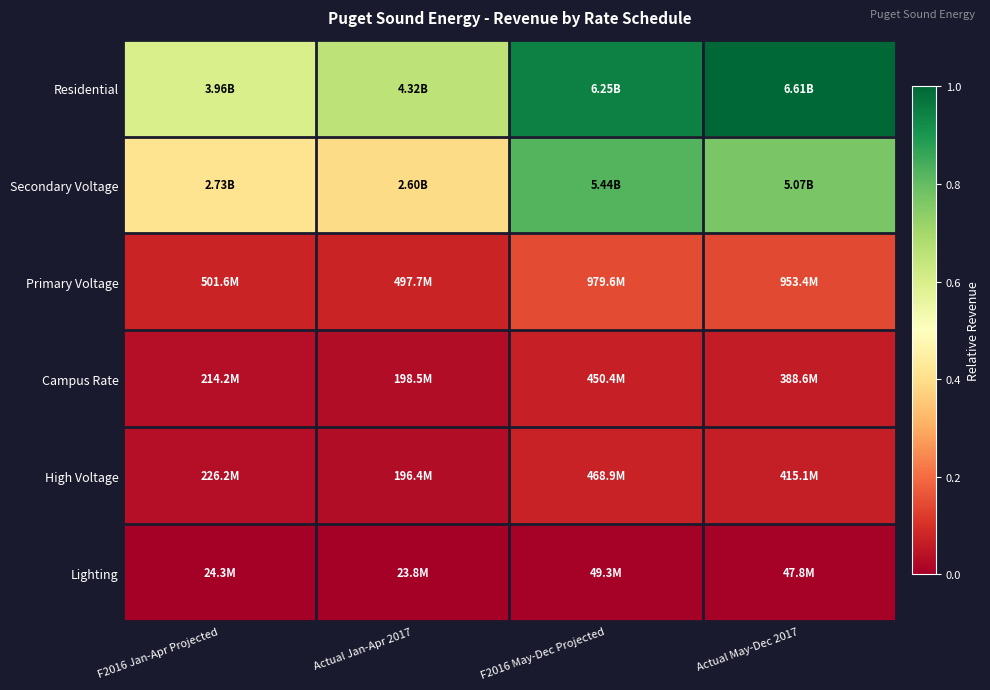

At which category is the sum across all series the highest?

F2016 May-Dec Projected